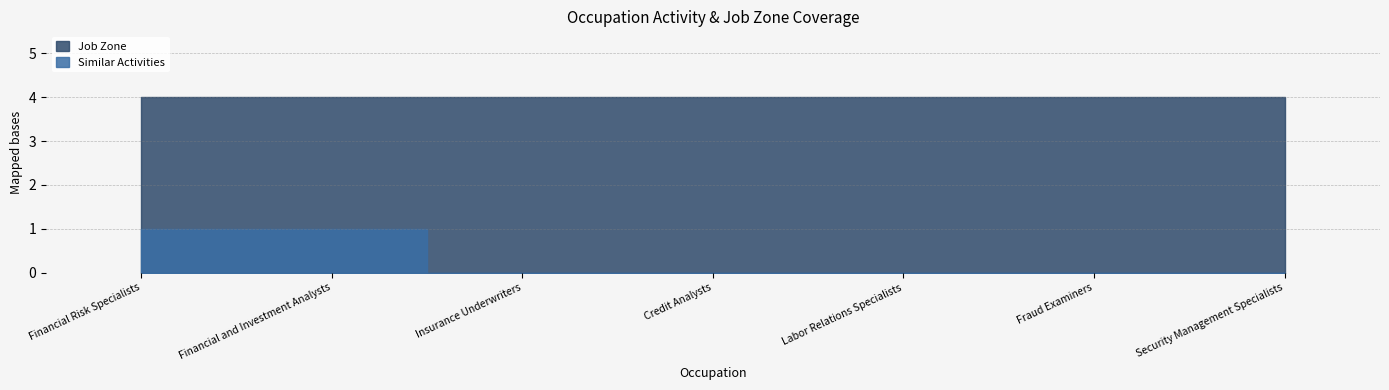

How many lines are shown in the chart?

2